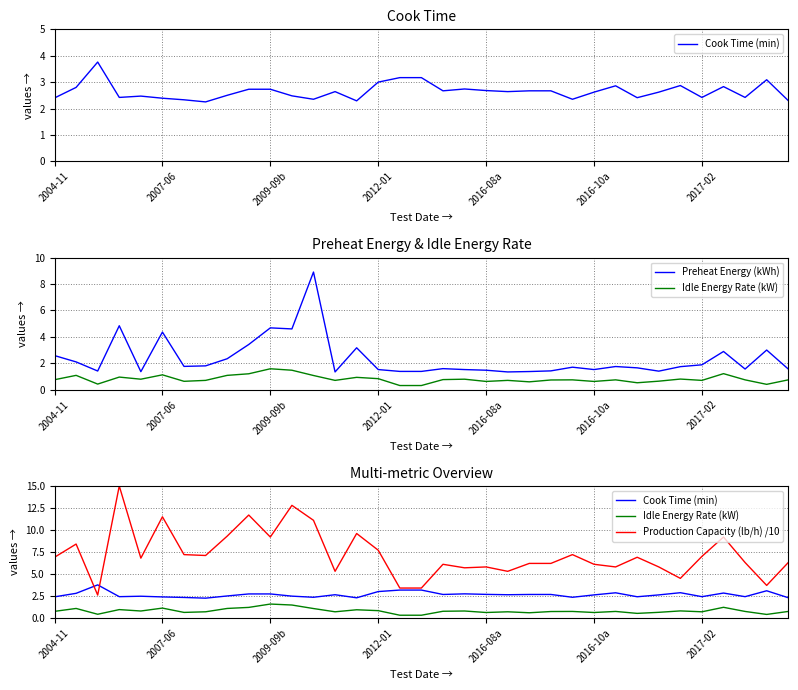

What is the value of the Production Capacity (lb/h) /10 point at the 1st from the left?

6.9